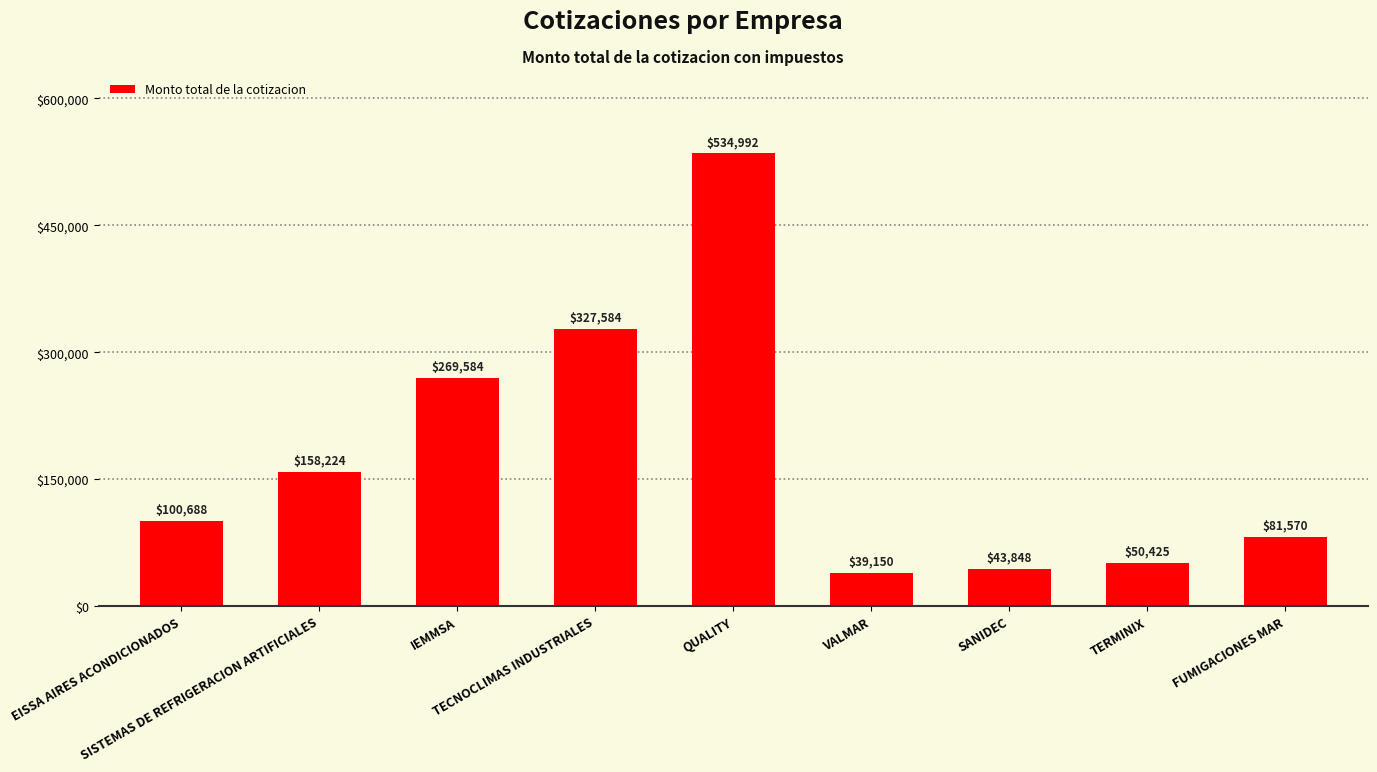

What is the change in value from QUALITY to VALMAR?

-495842.0